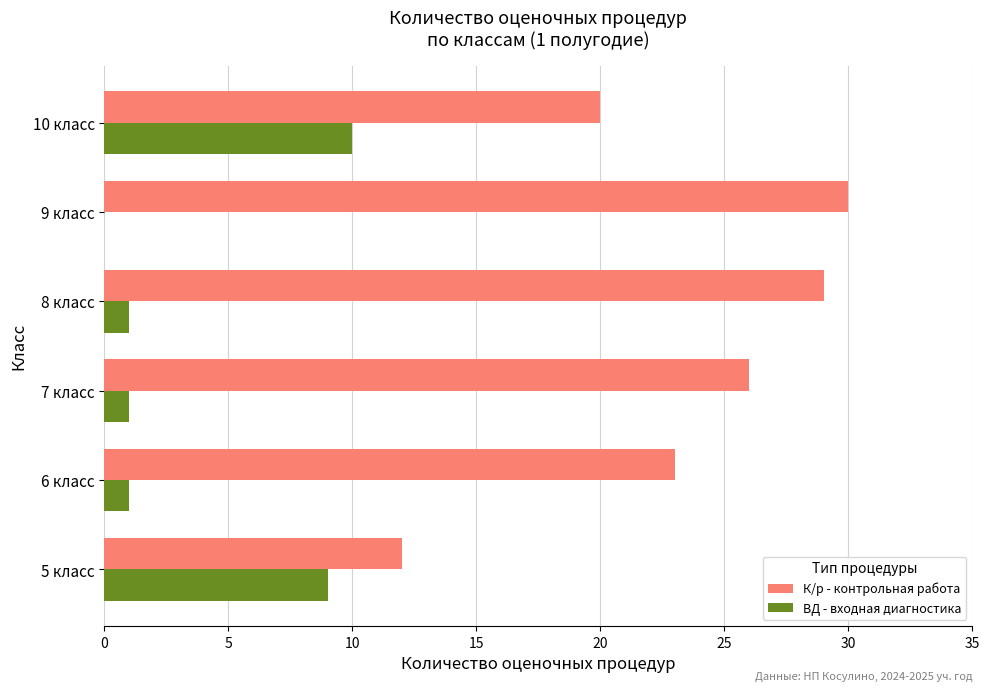

Is the value of К/р - контрольная работа at 9 класс greater than the value of ВД - входная диагностика at 6 класс?

Yes